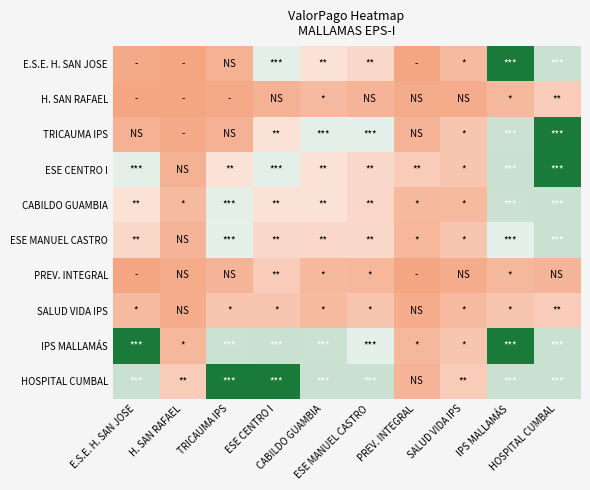

List the series in order of their peak value, lowest first.

H. SAN RAFAEL, PREV. INTEGRAL, SALUD VIDA IPS, CABILDO GUAMBIA, ESE MANUEL CASTRO, E.S.E. H. SAN JOSE, TRICAUMA IPS, ESE CENTRO I, IPS MALLAMÁS, HOSPITAL CUMBAL